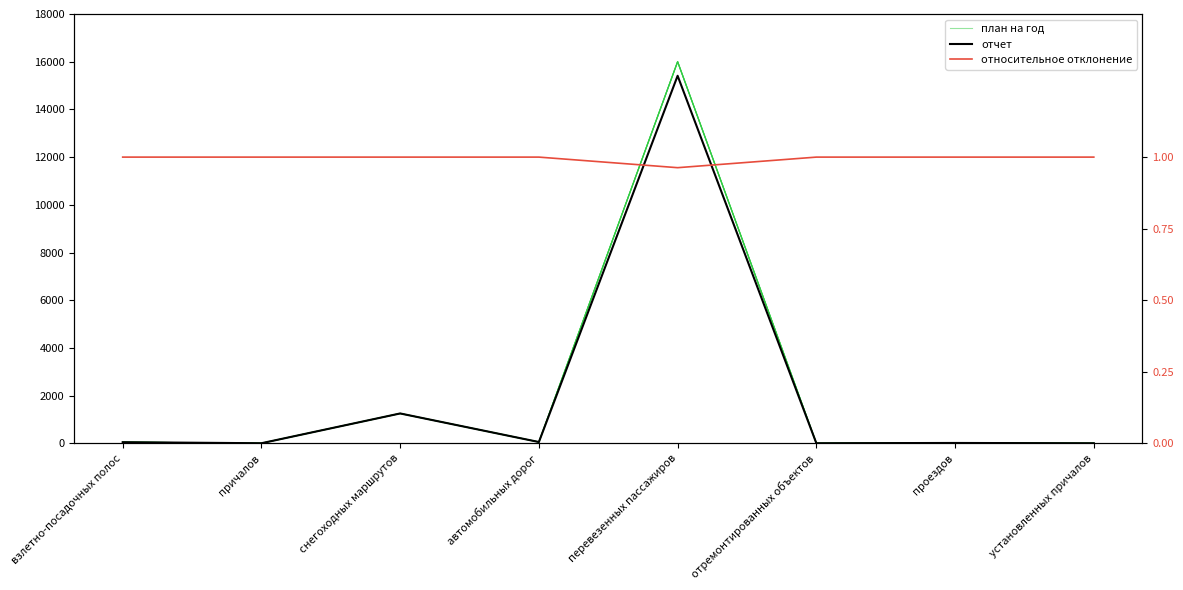

What value does the отчет series have at взлетно-посадочных полос?

48.0